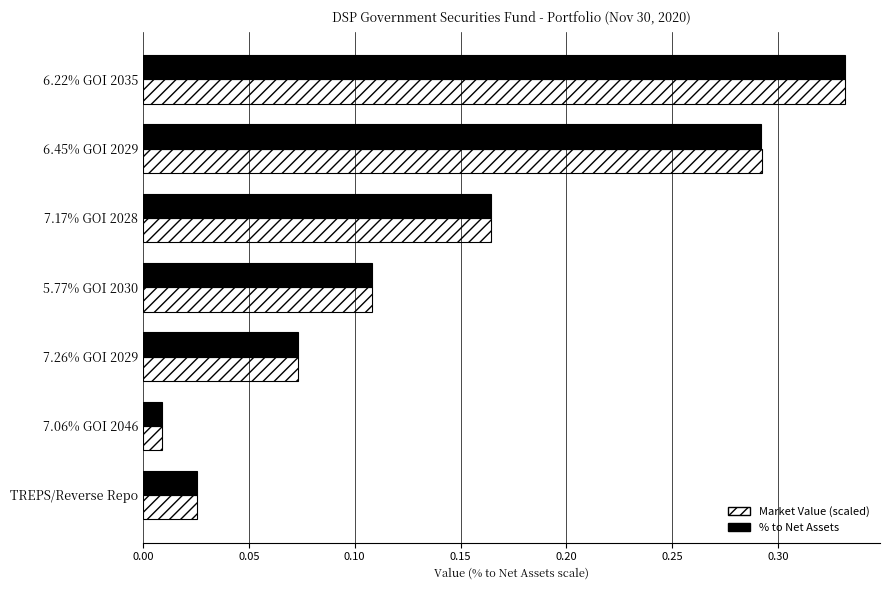

What is the total value across all series at 6.45% GOI 2029?

0.6